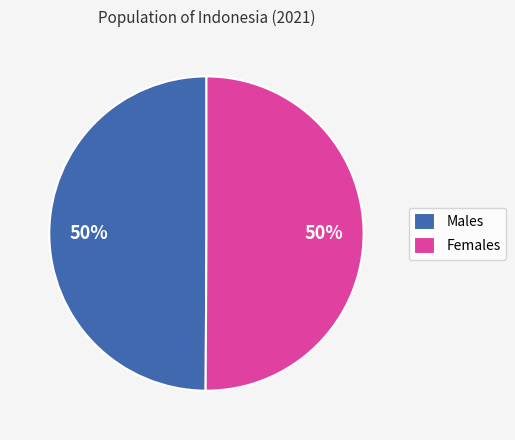

Combined, do Females and Males account for over 50%?

Yes